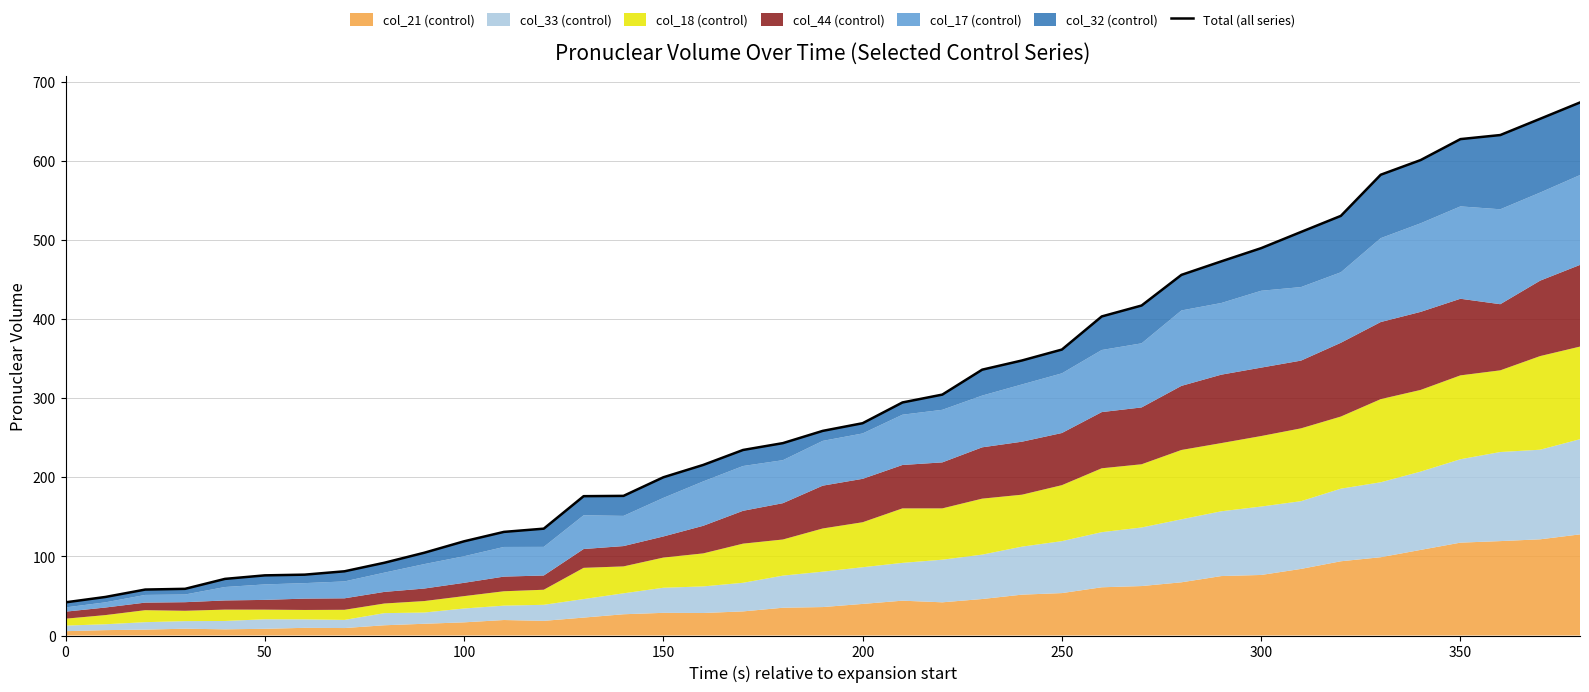

How many lines are shown in the chart?

1